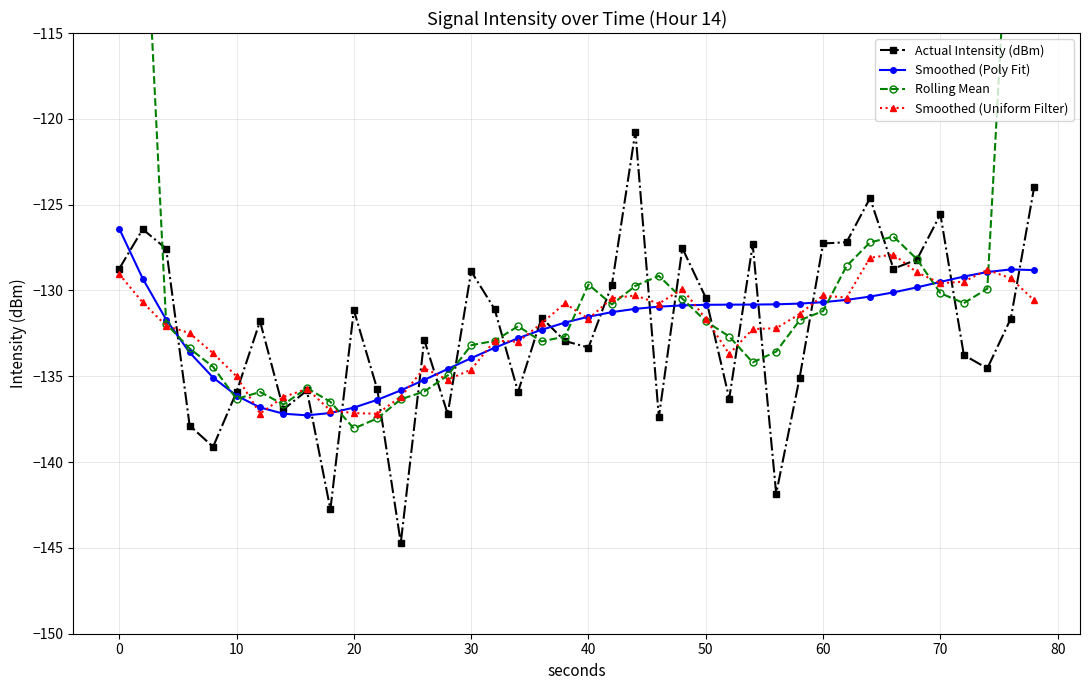

Reading left to right, transcribe all the data shown in this chart.

Actual Intensity (dBm): -128.7	-126.4	-127.6	-137.9	-139.1	-135.9	-131.8	-136.9	-135.8	-142.8	-131.1	-135.8	-144.7	-132.9	-137.2	-128.9	-131.1	-135.9	-131.6	-132.9	-133.3	-129.7	-120.7	-137.4	-127.5	-130.4	-136.3	-127.3	-141.8	-135.1	-127.3	-127.2	-124.6	-128.7	-128.2	-125.6	-133.8	-134.5	-131.6	-124.0
Smoothed (Poly Fit): -126.4	-129.3	-131.7	-133.6	-135.1	-136.1	-136.8	-137.2	-137.3	-137.1	-136.8	-136.4	-135.8	-135.2	-134.6	-133.9	-133.3	-132.8	-132.3	-131.9	-131.5	-131.3	-131.1	-130.9	-130.9	-130.8	-130.8	-130.8	-130.8	-130.8	-130.7	-130.5	-130.4	-130.1	-129.8	-129.5	-129.2	-128.9	-128.8	-128.8
Rolling Mean: -76.5	-104.1	-131.9	-133.4	-134.5	-136.3	-135.9	-136.6	-135.7	-136.5	-138.0	-137.5	-136.3	-135.9	-135.0	-133.2	-132.9	-132.1	-133.0	-132.7	-129.7	-130.8	-129.7	-129.1	-130.5	-131.8	-132.7	-134.2	-133.6	-131.7	-131.2	-128.6	-127.2	-126.9	-128.2	-130.2	-130.7	-129.9	-104.8	-78.0
Smoothed (Uniform Filter): -129.0	-130.7	-132.1	-132.5	-133.7	-135.0	-137.2	-136.2	-135.7	-137.0	-137.1	-137.2	-136.2	-134.5	-135.2	-134.6	-132.9	-133.0	-131.9	-130.8	-131.7	-130.5	-130.3	-130.8	-129.9	-131.6	-133.7	-132.3	-132.2	-131.4	-130.3	-130.4	-128.1	-127.9	-128.9	-129.6	-129.5	-128.8	-129.3	-130.6